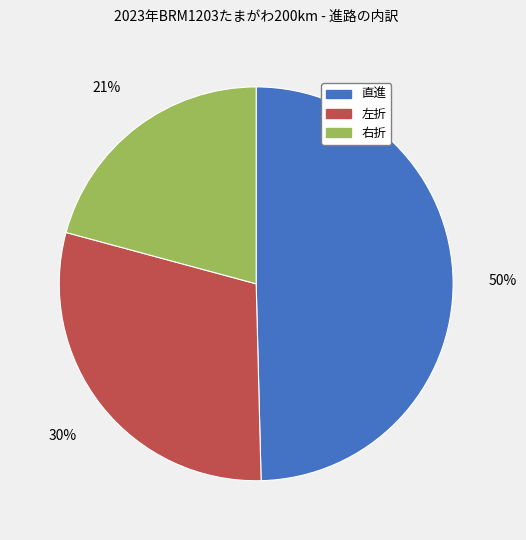

To the nearest percent, what is the average slice percentage?

33%